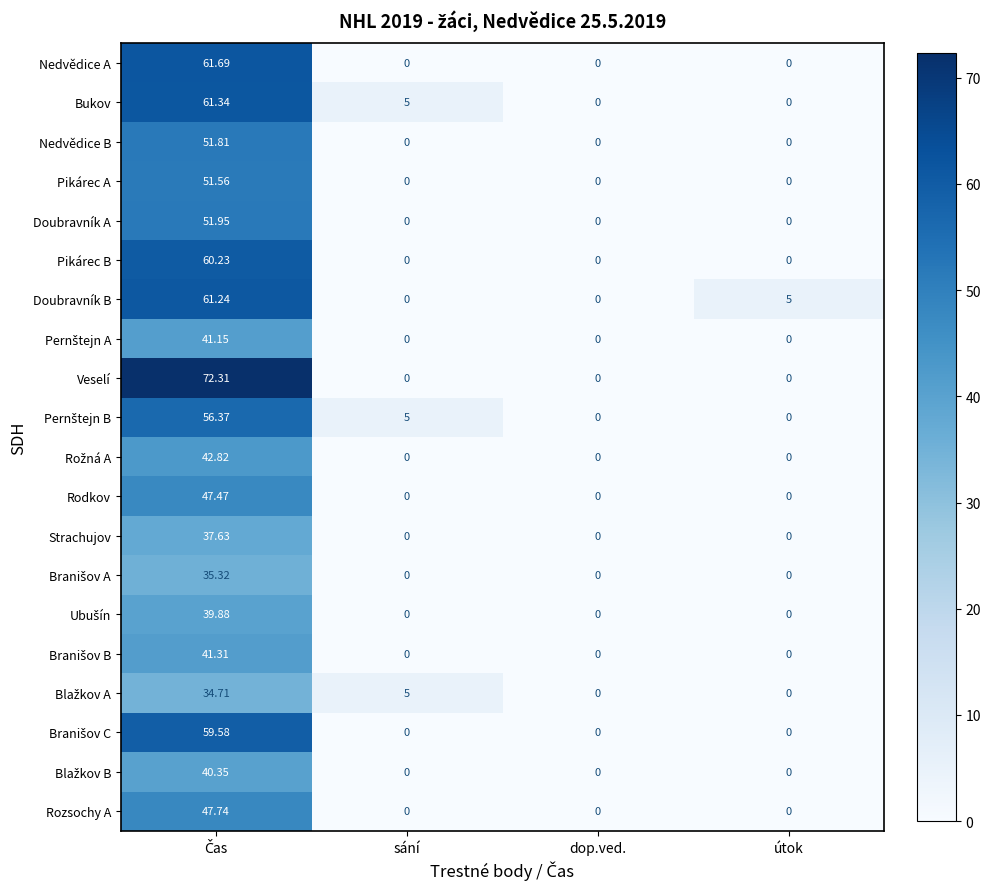

Between dop.ved. and útok, which series saw the biggest shift?

Doubravník B